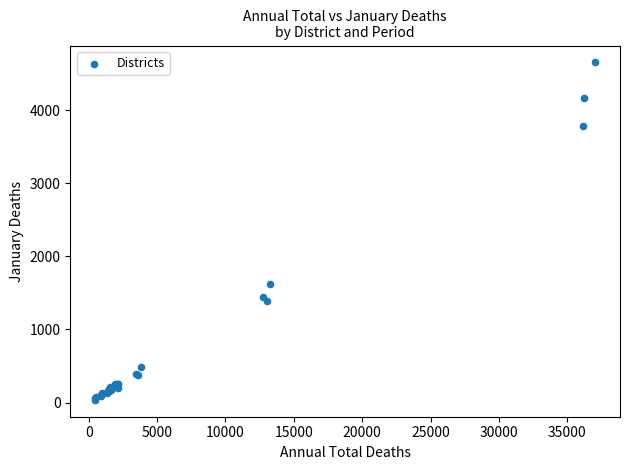

What Y value in the scatter plot is closest to 2344?

1625